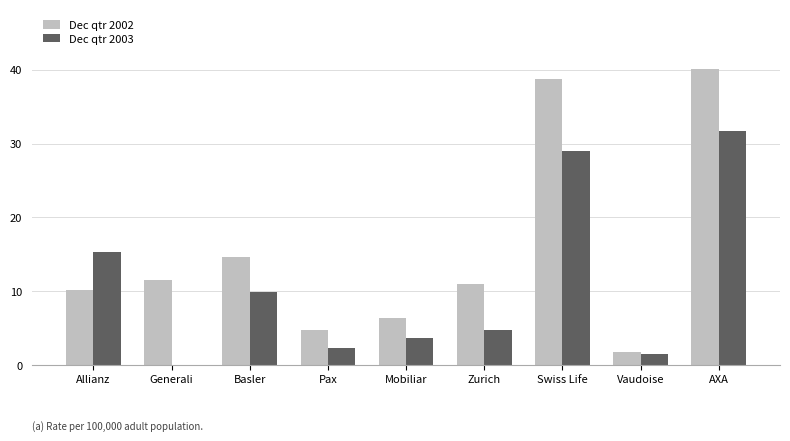

Are the bars grouped side by side (vs. stacked)?

Yes